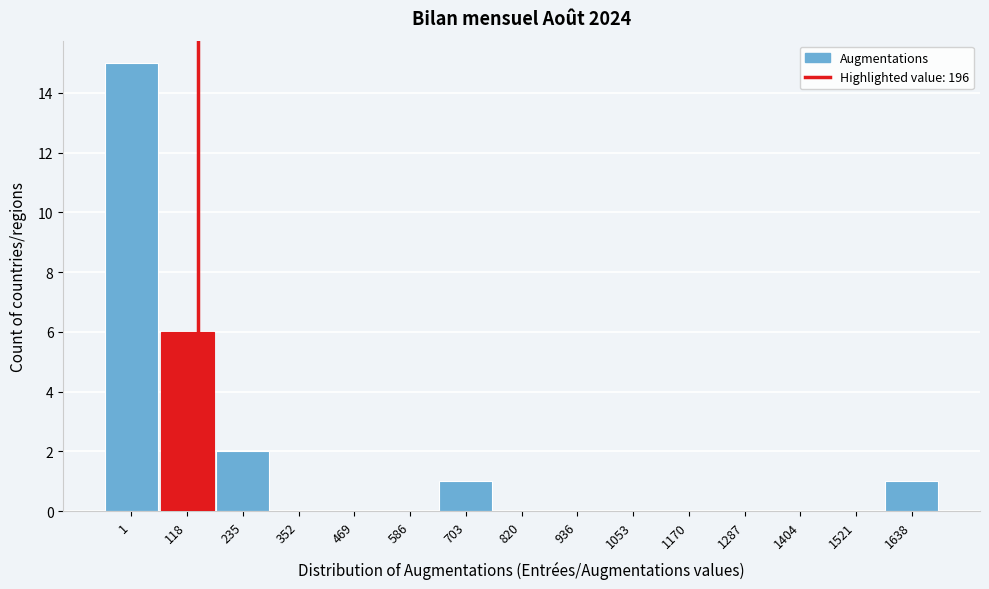

Reading left to right, what are all the values shown in this chart?

1=15	118=6	235=2	352=0	469=0	586=0	703=1	820=0	936=0	1053=0	1170=0	1287=0	1404=0	1521=0	1638=1